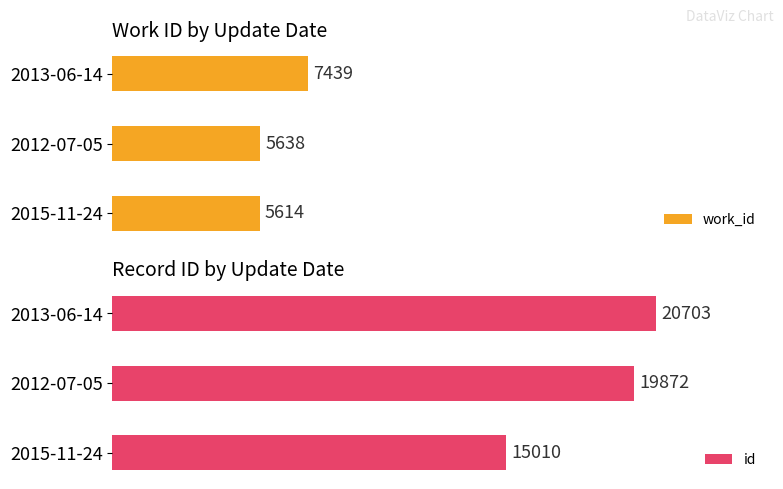

How many values in the work_id series are below 5638?

1